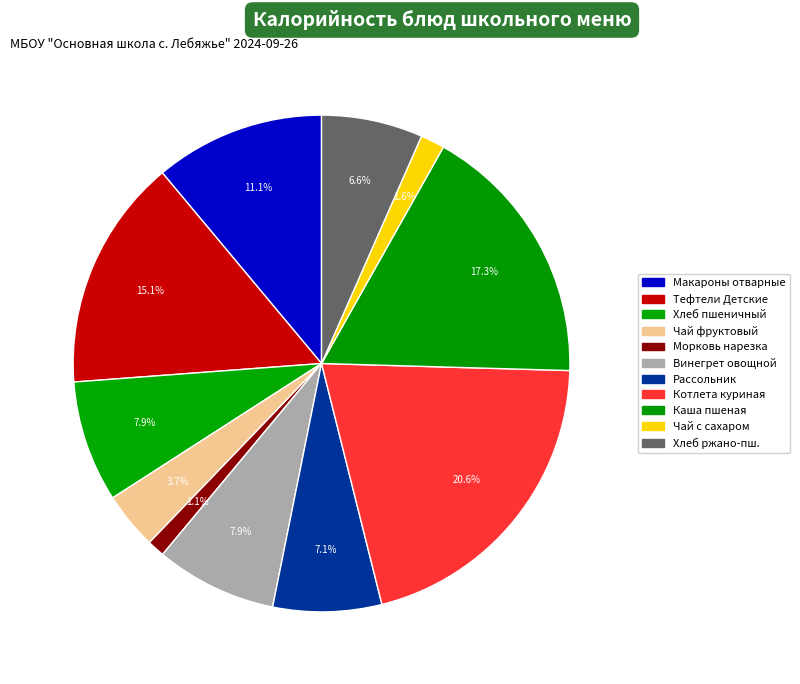

Count the number of slices in the pie.

11